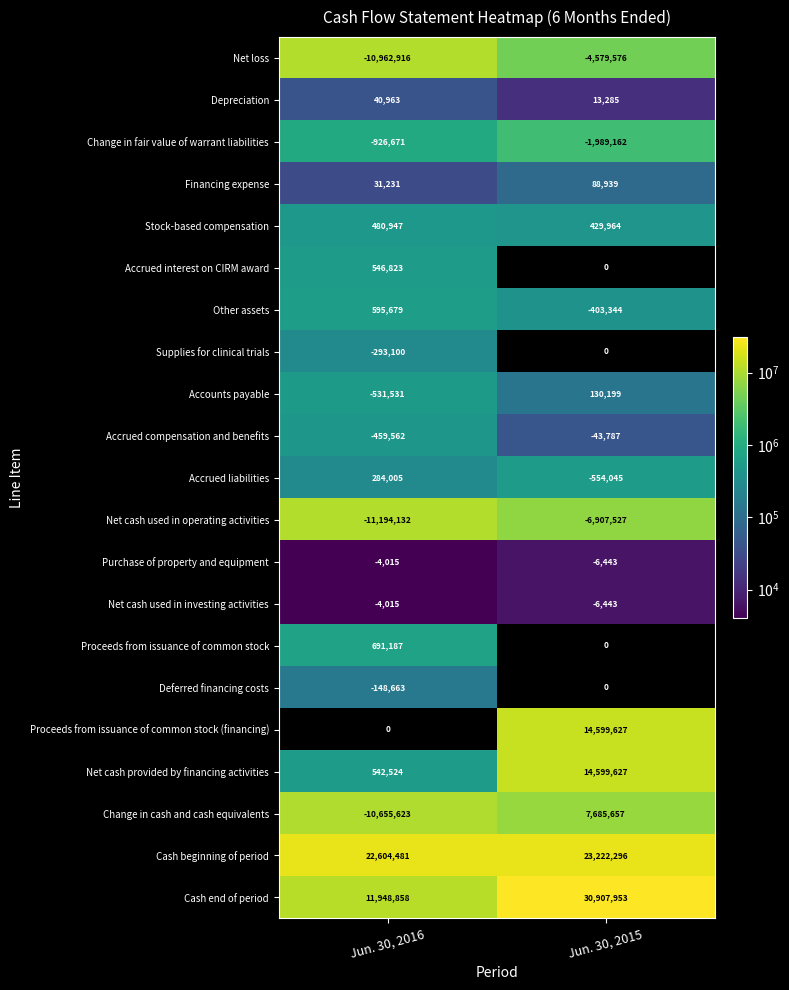

Which has a higher value, Jun. 30, 2016 or Jun. 30, 2015?

Jun. 30, 2016